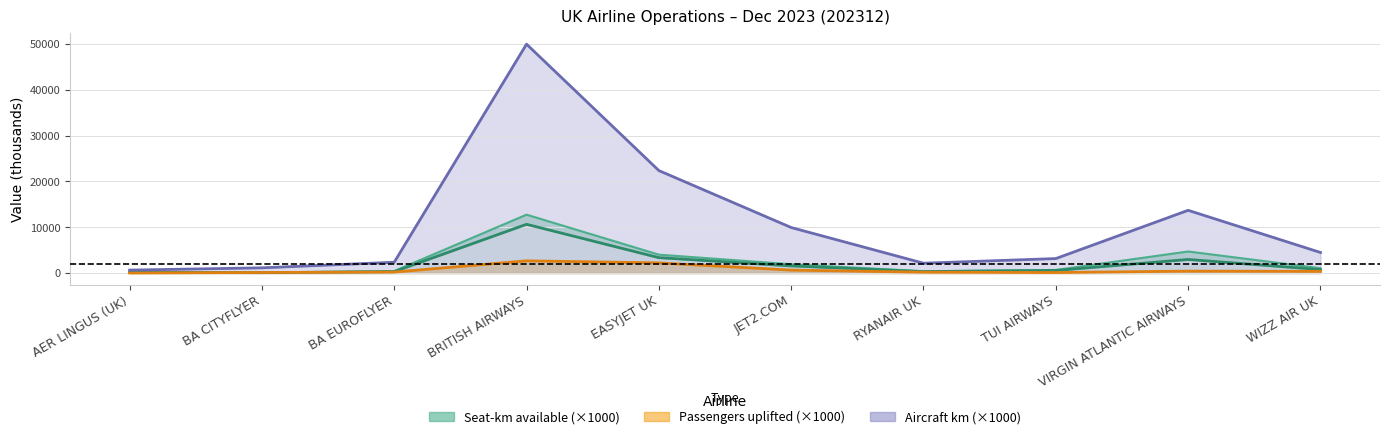

What is the label of the 2nd point from the left?

BA CITYFLYER